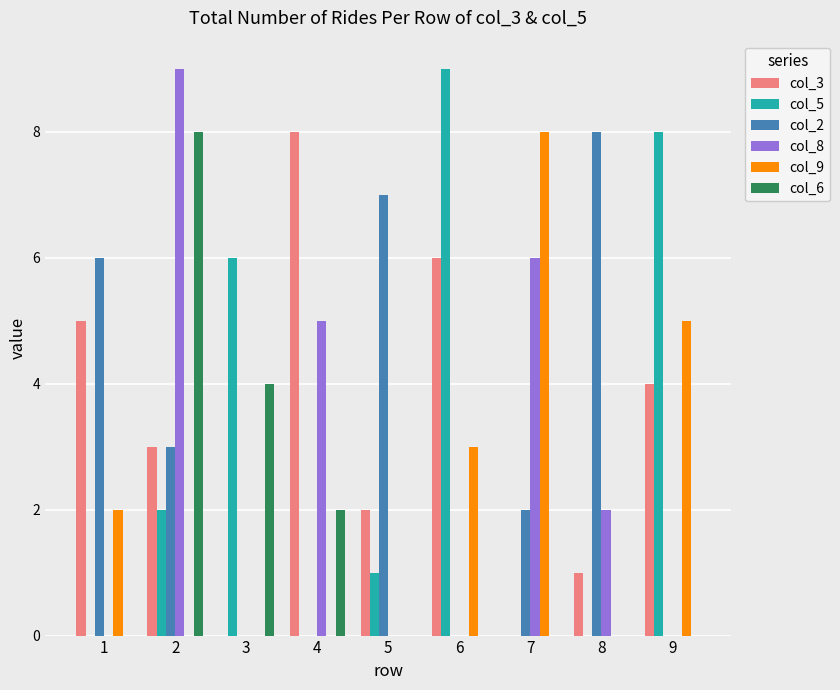

What is the total value across all series at 3?

10